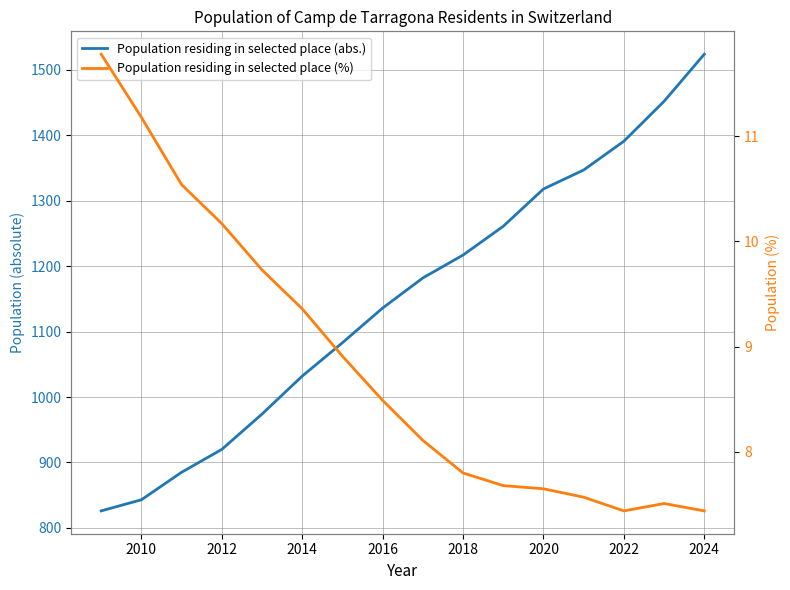

The Population residing in selected place (abs.) series shows 1514.3 at 2012. True or false?

False